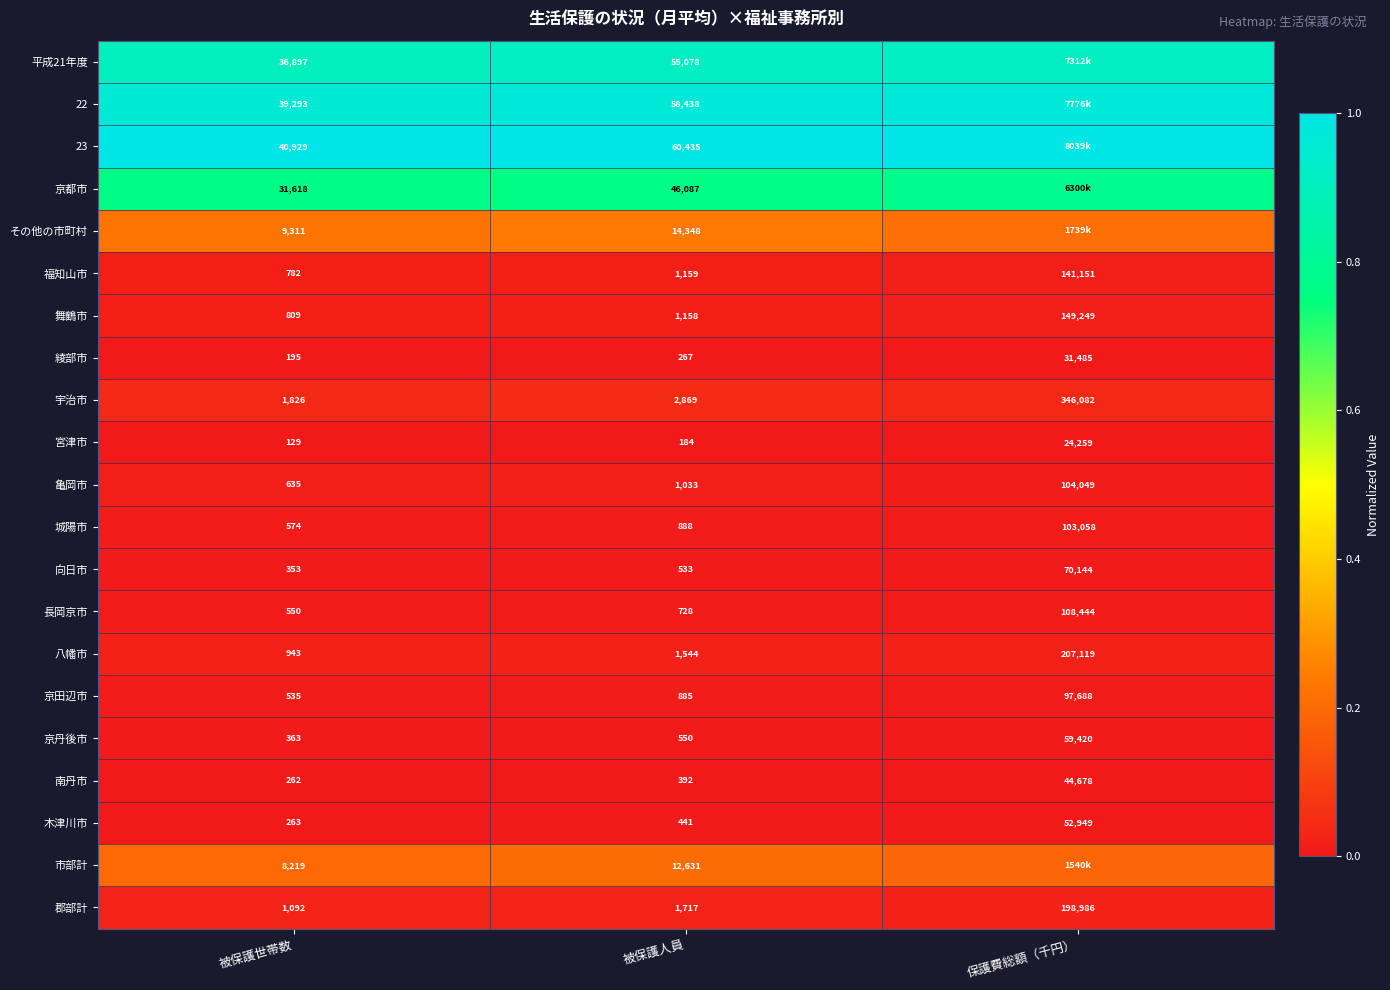

List the labels in order of 京田辺市 value, largest first.

保護費総額（千円）, 被保護人員, 被保護世帯数